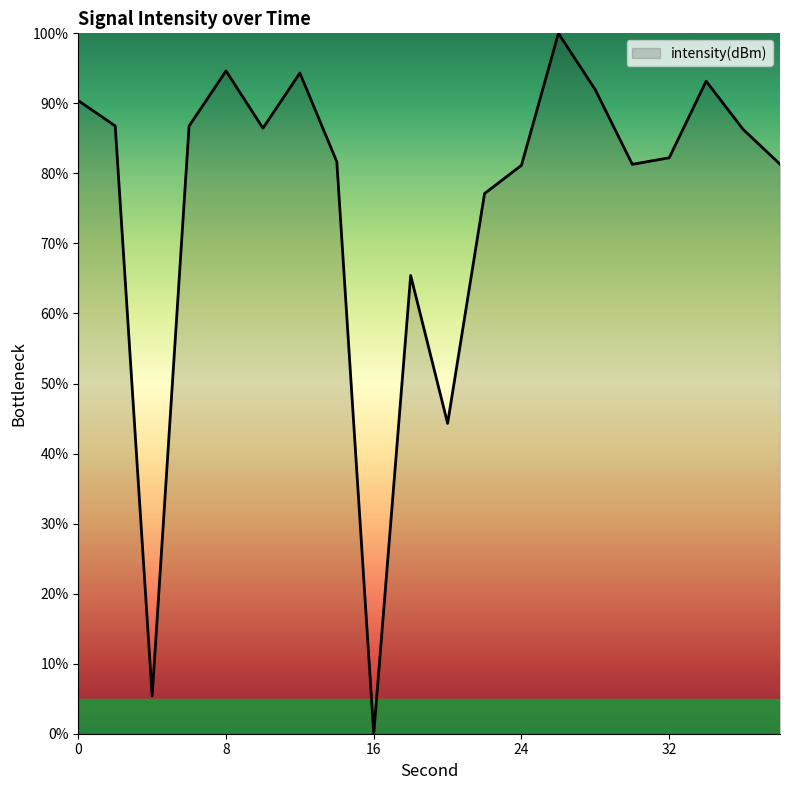

What is the maximum value shown in the chart?

100.0